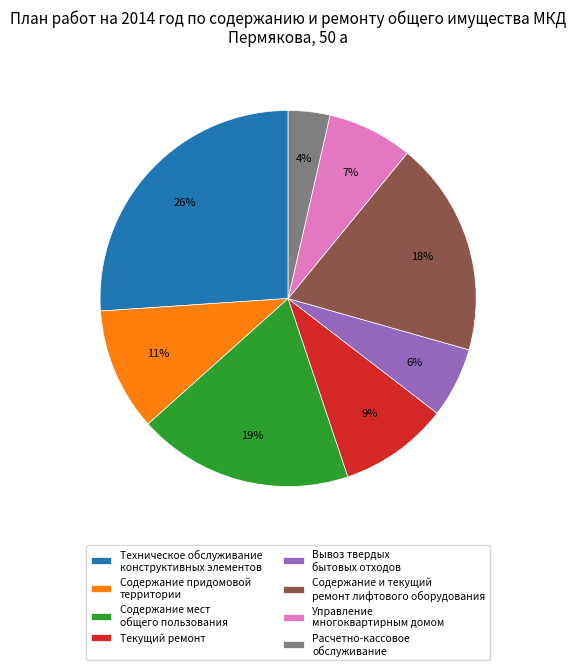

What percentage is the Расчетно-кассовое обслуживание slice, to the nearest percent?

4%